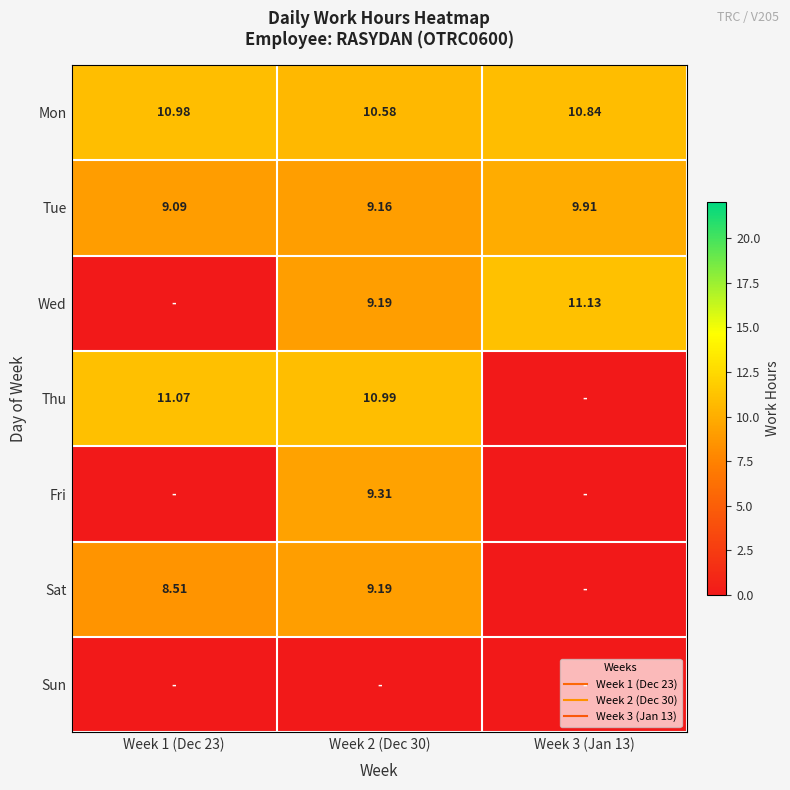

Which category has the highest value in the Fri series?

Week 2 (Dec 30)